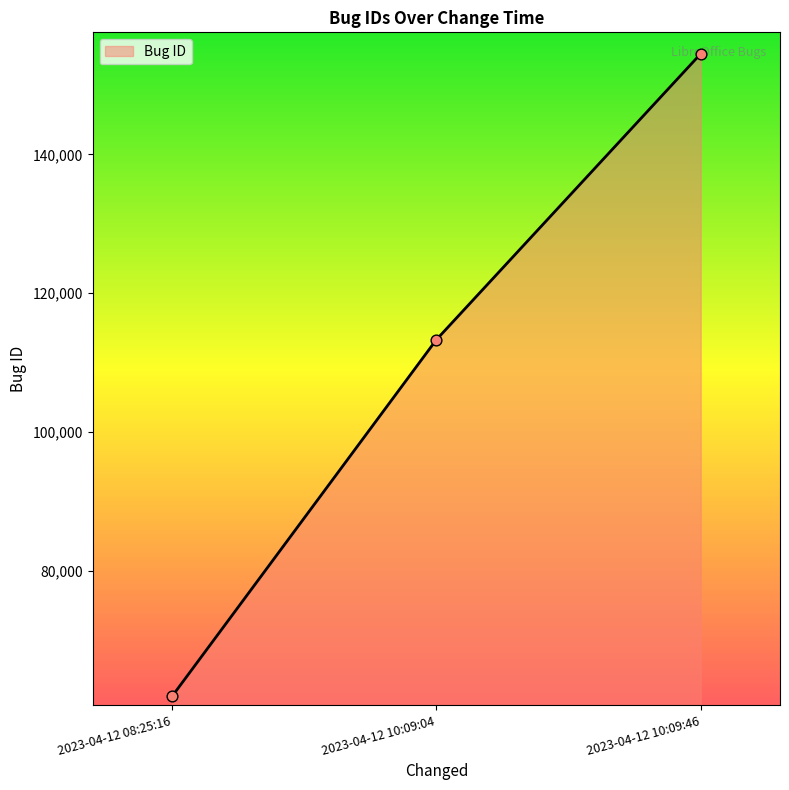

Between 2023-04-12 08:25:16 and 2023-04-12 10:09:46, which is larger?

2023-04-12 10:09:46